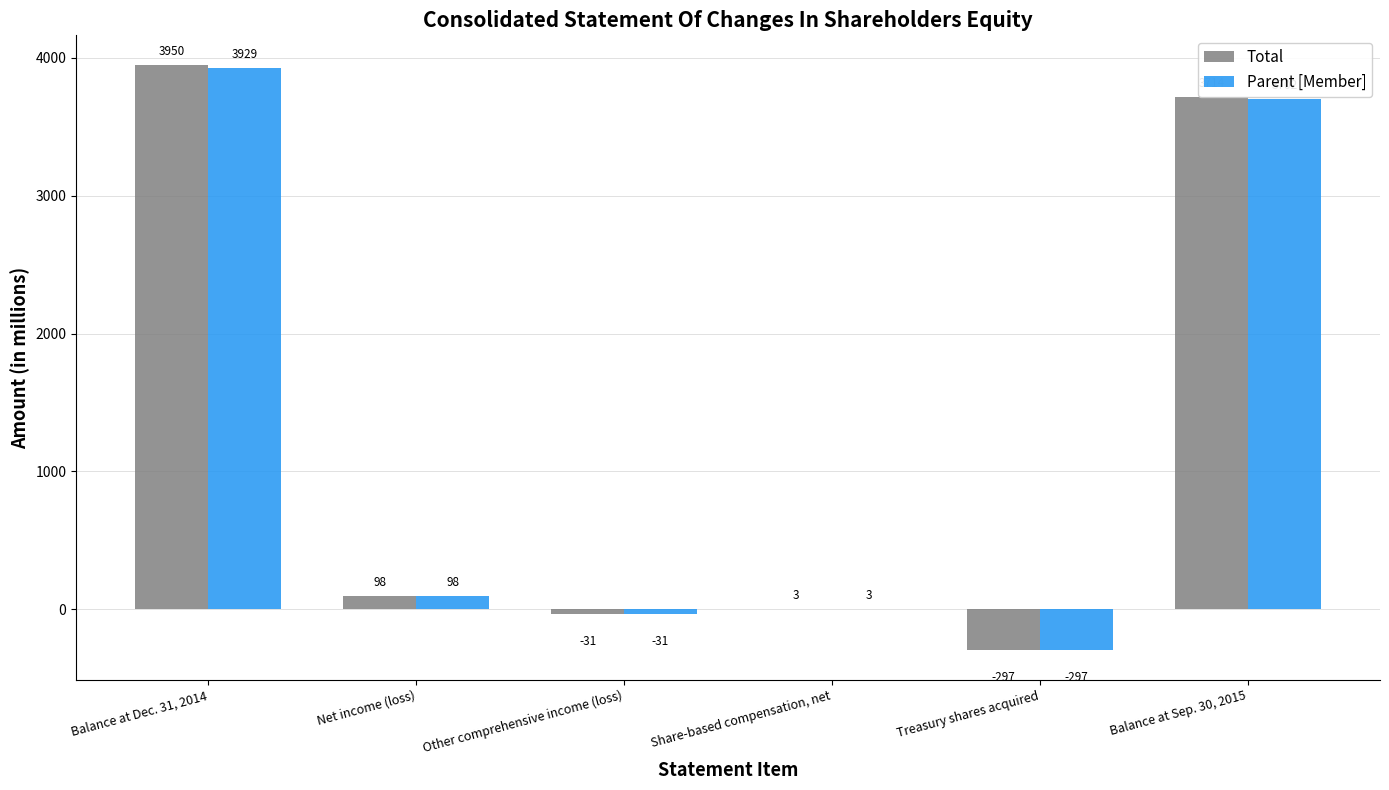

At which label does Total reach its peak?

Balance at Dec. 31, 2014